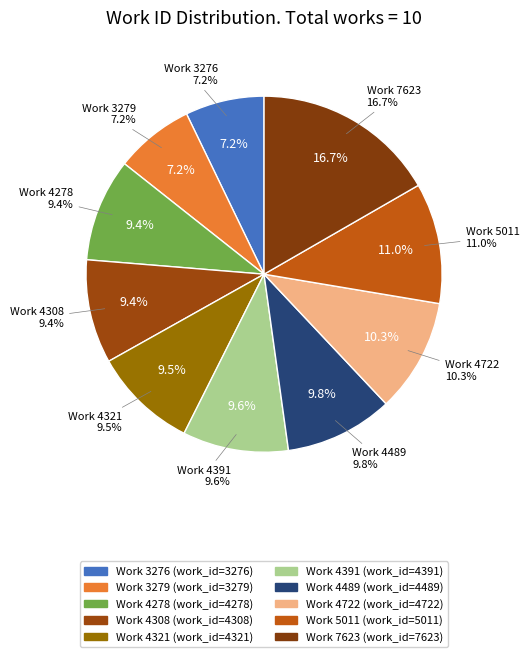

Which category has the biggest portion of the pie?

Work 7623